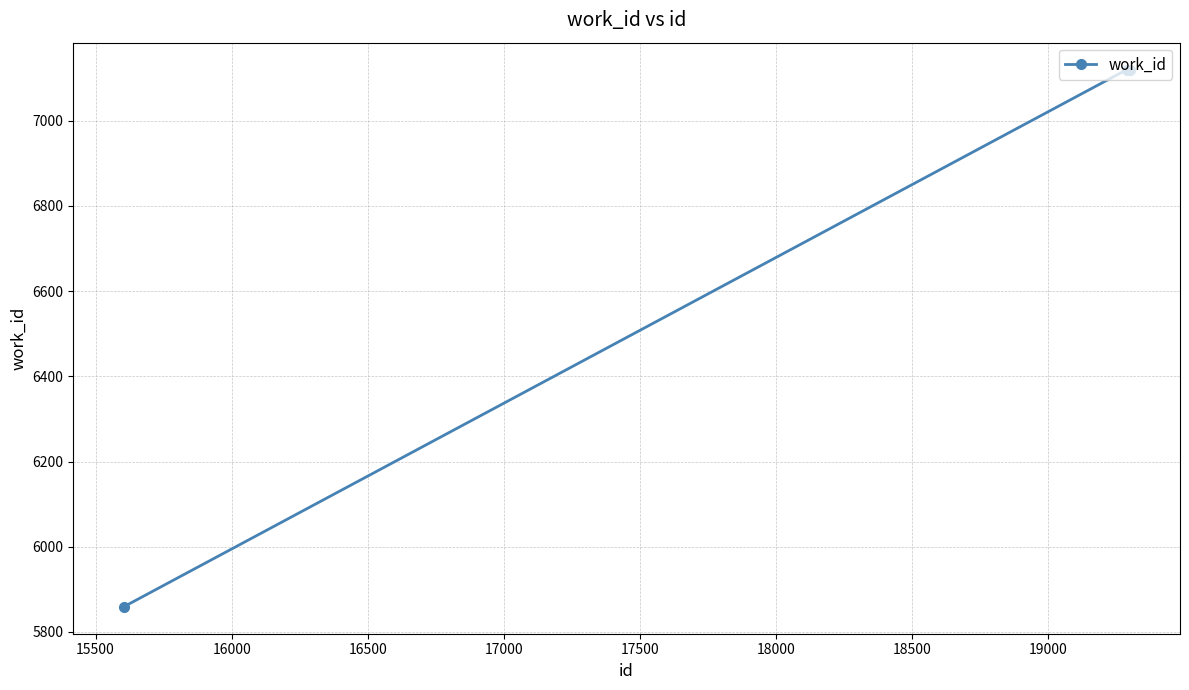

What is the minimum value shown in the chart?

5859